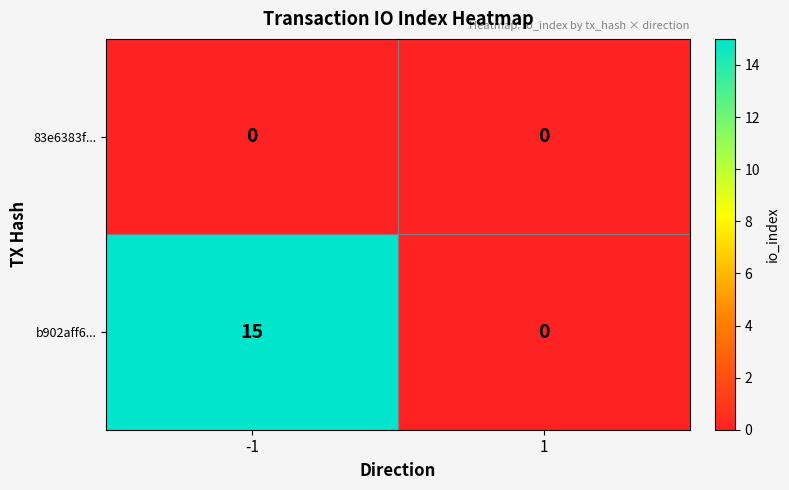

Which series has the widest spread of values?

b902aff6...